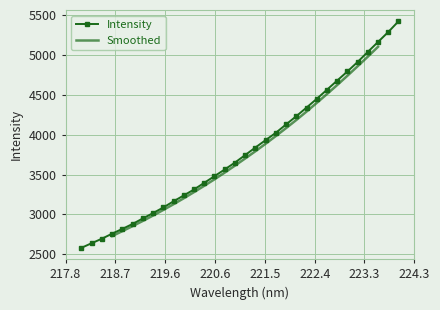

What is the sum of all values?

121825.1